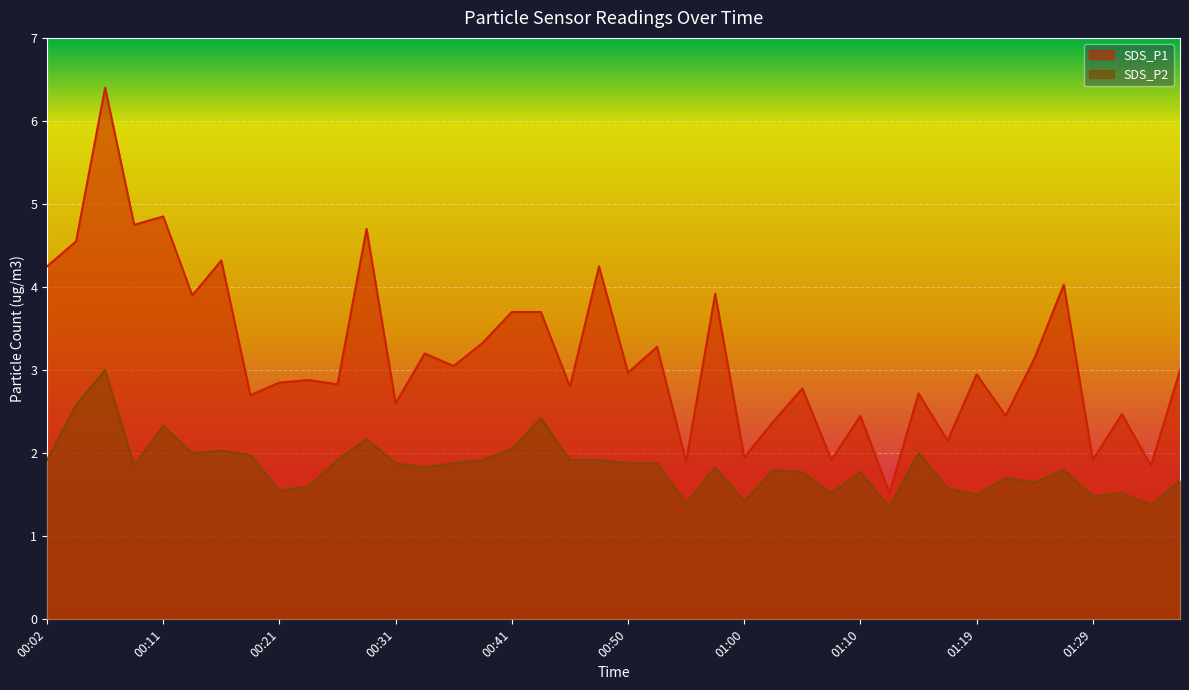

Read the SDS_P2 value at 01:27.

1.8